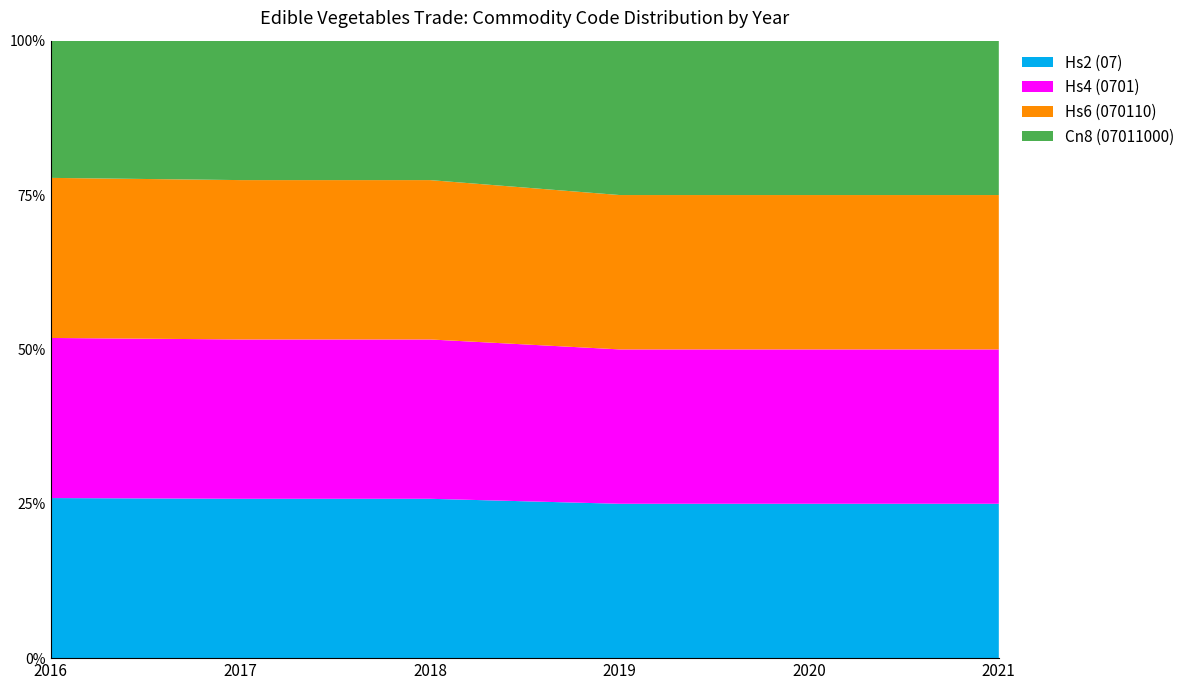

Does the chart have visible grid lines?

No